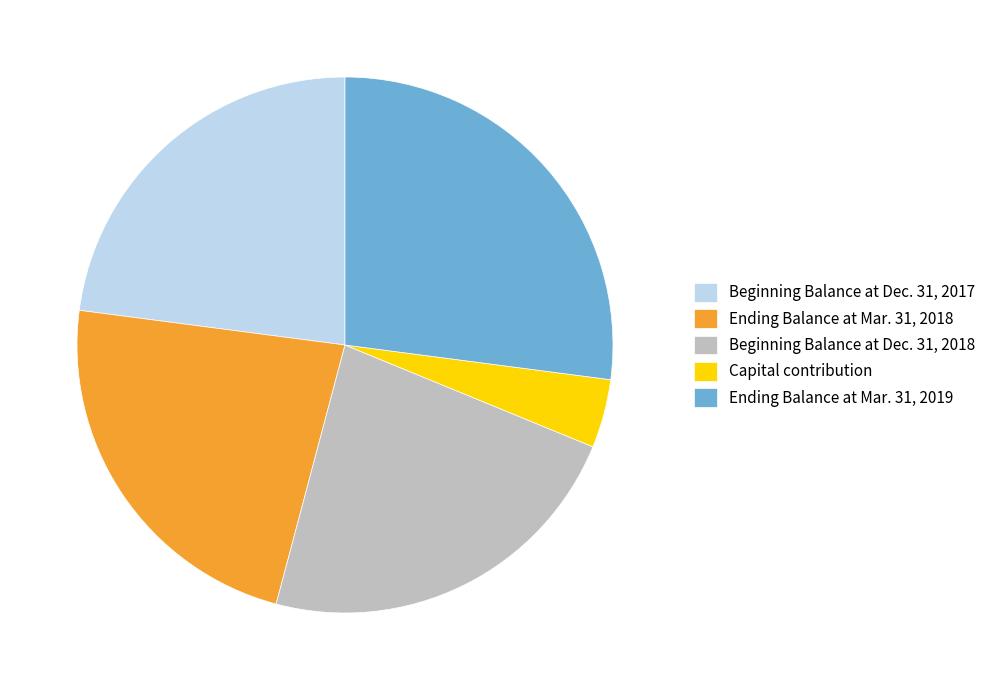

Do Beginning Balance at Dec. 31, 2017 and Beginning Balance at Dec. 31, 2018 together represent more than half of the pie?

No